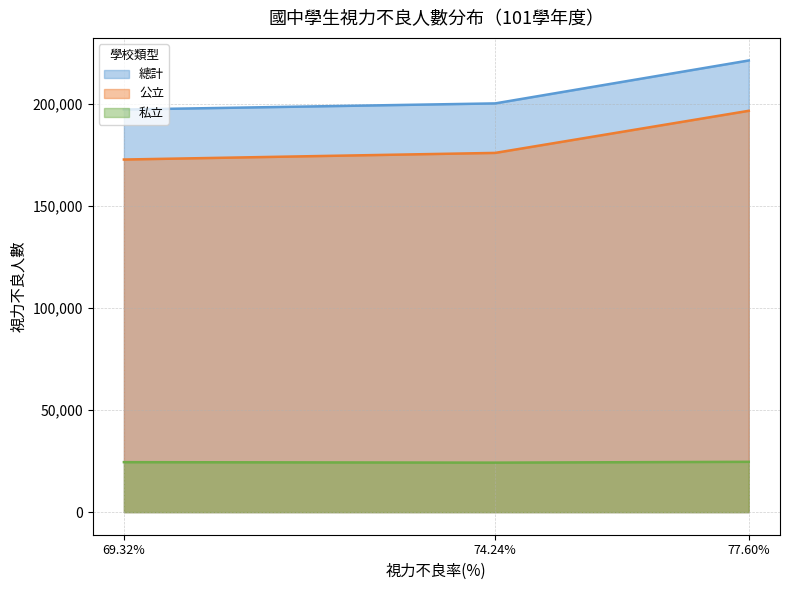

Rank the series by their maximum value, from highest to lowest.

總計, 公立, 私立